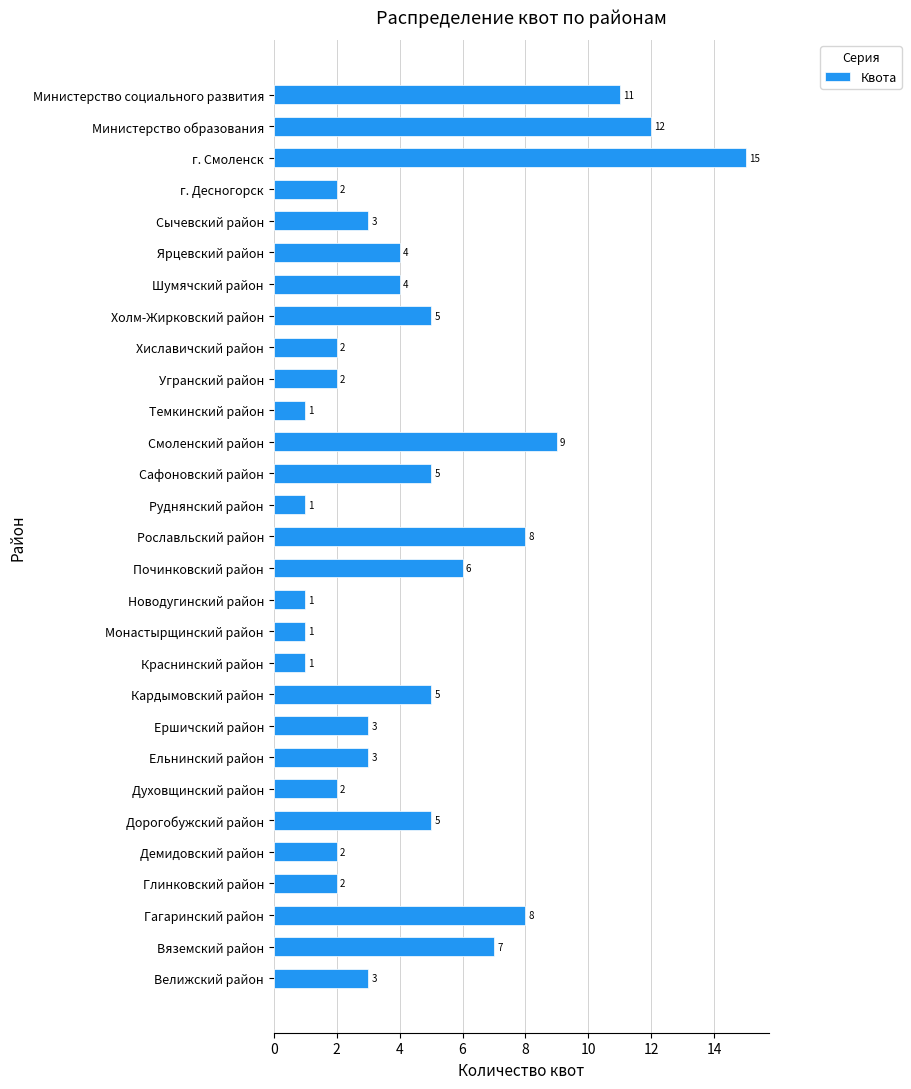

What is the sum of all values?

133